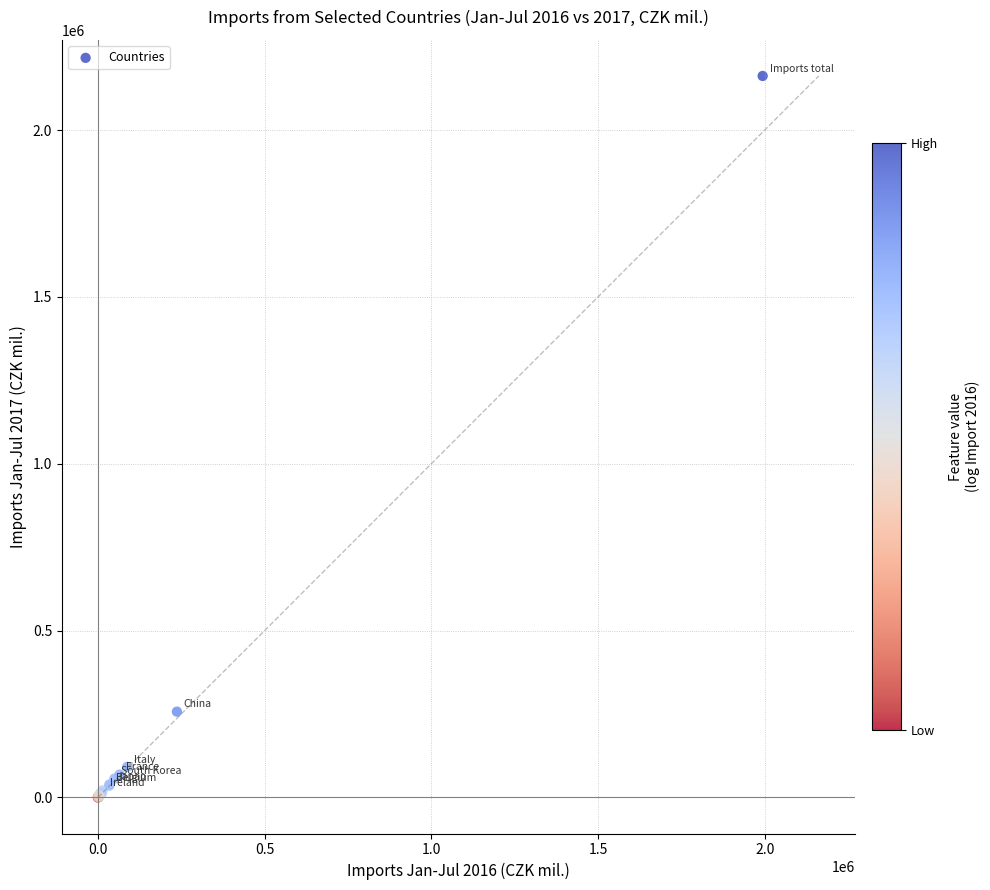

What Y value in the scatter plot is closest to 1080988?

257044